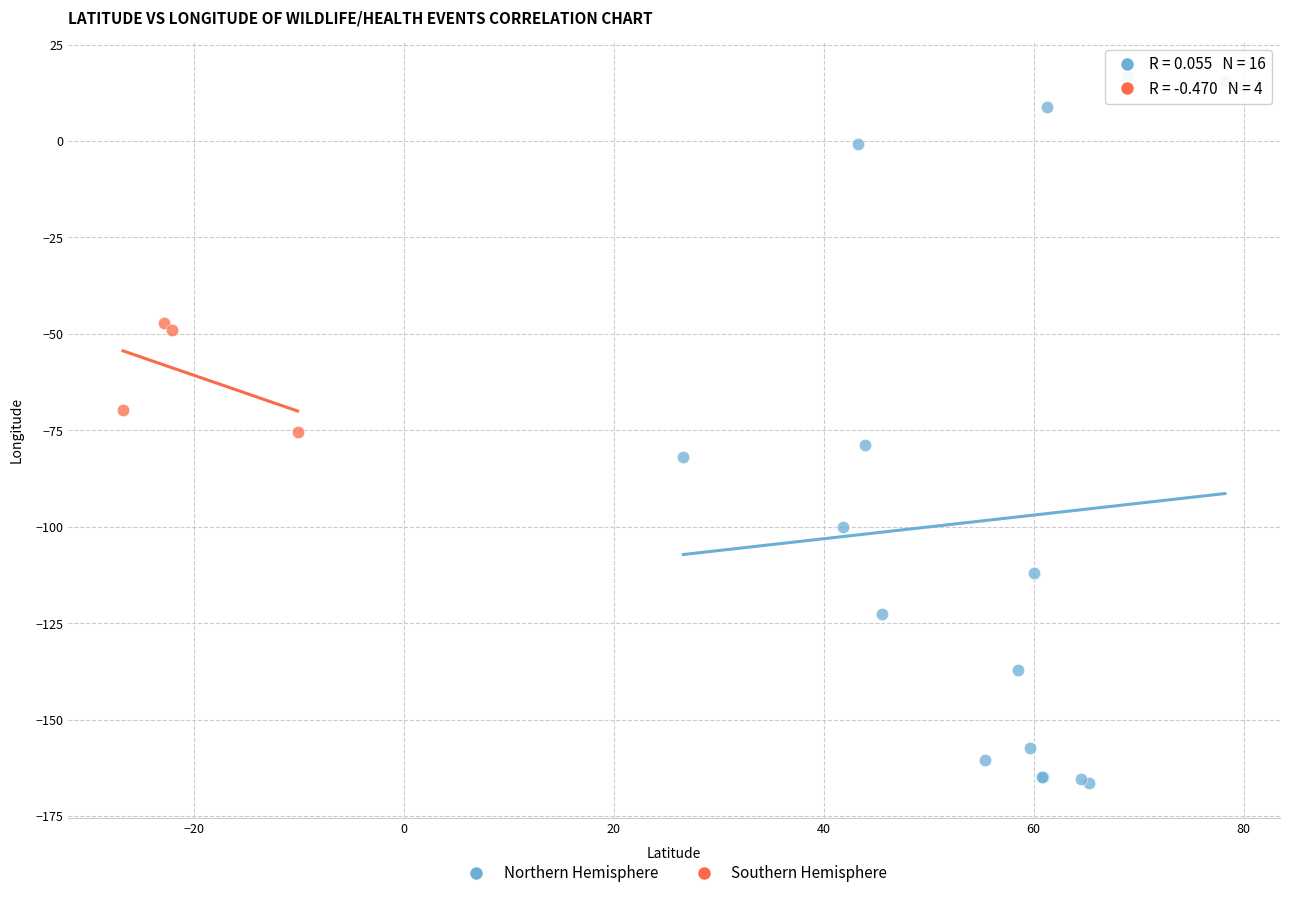

Which series contains the lowest Y value?

Northern Hemisphere